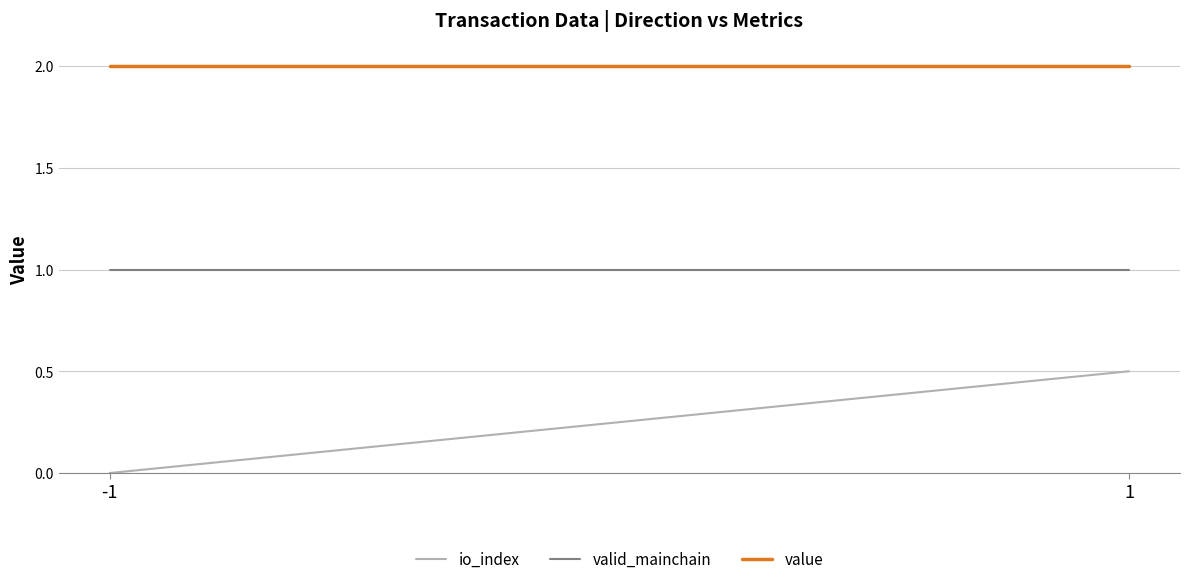

Where is value nearest to the value 2?

-1